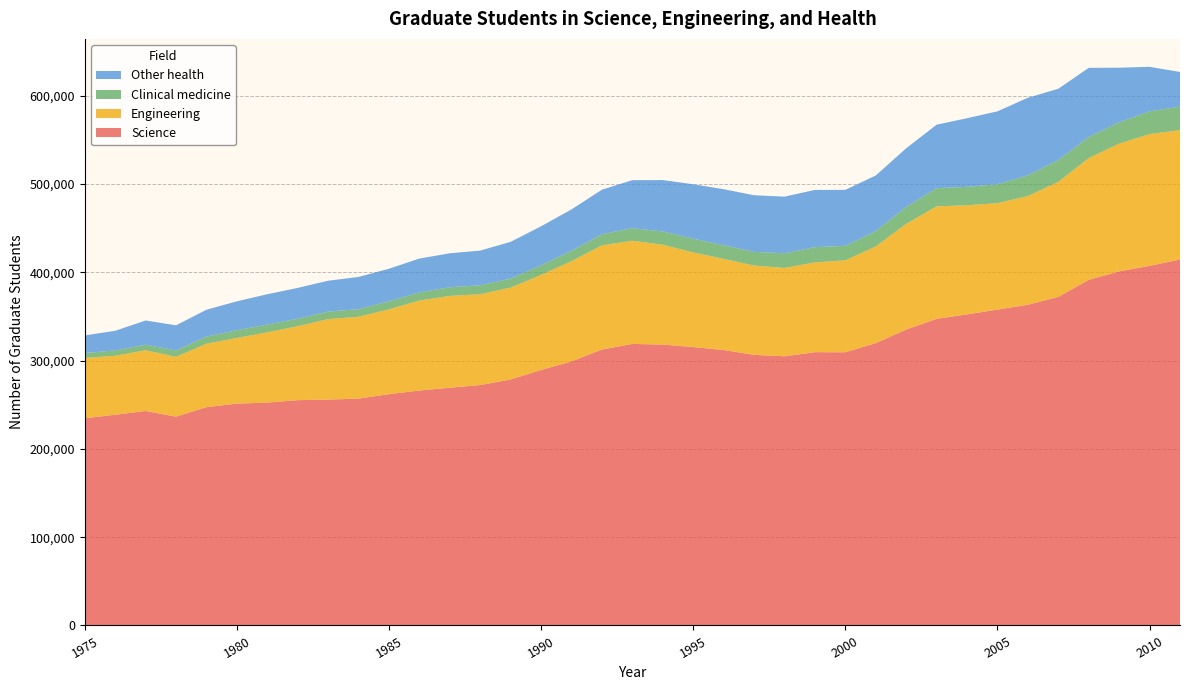

Reading left to right, list all the values displayed in this chart.

Science: 1975=234649	1976=238675	1977=242932	1978=236465	1979=247235	1980=251265	1981=252404	1982=255146	1983=255820	1984=256903	1985=261973	1986=266077	1987=269256	1988=272309	1989=278577	1990=289383	1991=299057	1992=312478	1993=318851	1994=318118	1995=315265	1996=311957	1997=306482	1998=304818	1999=309491	2000=309424	2001=319736	2002=335166	2003=347268	2004=352307	2005=357710	2006=363246	2007=372120	2008=391419	2009=401008	2010=407291	2011=414440
Engineering: 1975=68332	1976=66723	1977=68757	1978=67787	1979=71808	1980=74335	1981=79585	1982=83720	1983=91146	1984=92739	1985=96018	1986=101905	1987=103983	1988=102854	1989=104065	1990=107658	1991=113535	1992=118039	1993=116872	1994=113024	1995=107201	1996=103224	1997=101148	1998=100038	1999=101691	2000=104112	2001=109493	2002=119668	2003=127377	2004=123566	2005=120565	2006=123041	2007=130255	2008=137856	2009=144677	2010=149241	2011=146501
Clinical medicine: 1975=5590	1976=6055	1977=6240	1978=7194	1979=8054	1980=8751	1981=8771	1982=8561	1983=8481	1984=8630	1985=9198	1986=9227	1987=9773	1988=10071	1989=10200	1990=10943	1991=11696	1992=12597	1993=14213	1994=15037	1995=15538	1996=15363	1997=15470	1998=16643	1999=17276	2000=16407	2001=17363	2002=19166	2003=20574	2004=20866	2005=21414	2006=23441	2007=24616	2008=23939	2009=24125	2010=25699	2011=26634
Other health: 1975=19939	1976=22263	1977=27445	1978=28466	1979=30481	1980=32727	1981=34370	1982=34864	1983=34985	1984=36398	1985=36832	1986=38311	1987=38485	1988=39289	1989=41636	1990=44129	1991=46924	1992=50408	1993=54368	1994=58220	1995=61636	1996=63535	1997=64108	1998=64128	1999=64798	2000=63368	2001=63015	2002=66404	2003=71902	2004=77724	2005=82537	2006=87915	2007=80832	2008=78275	2009=61835	2010=50421	2011=39245